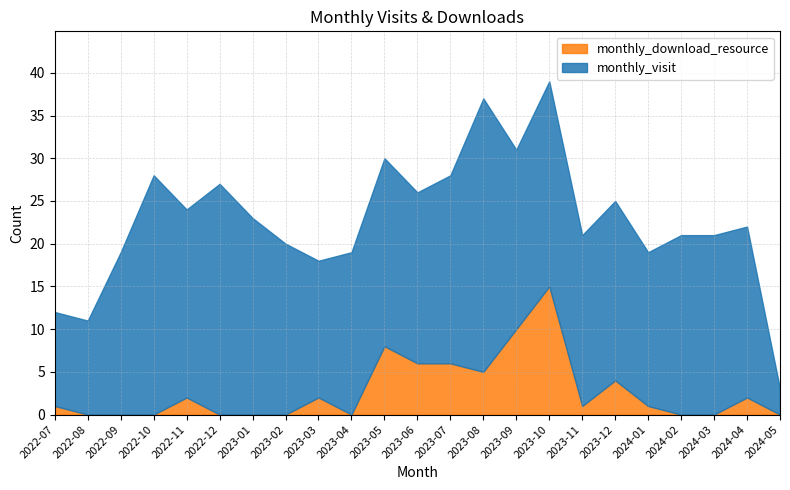

How many lines are shown in the chart?

2